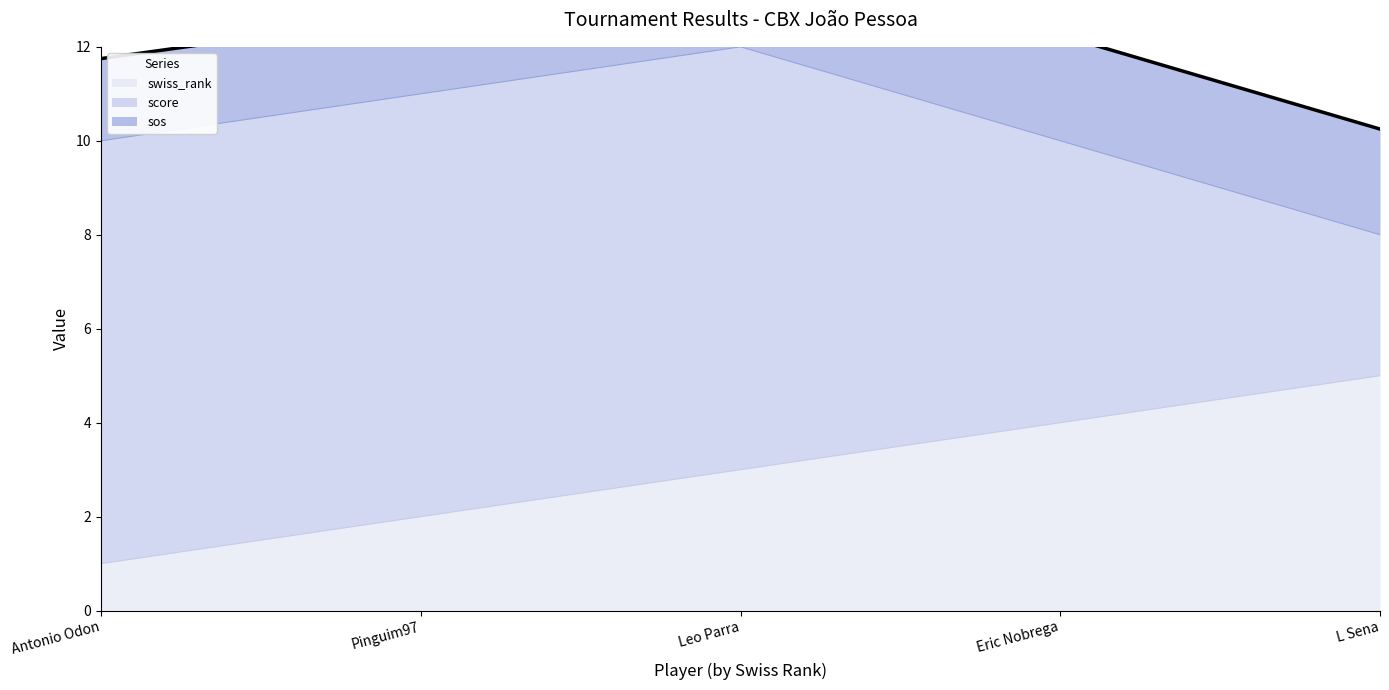

Which category has the lowest value across all series?

L Sena